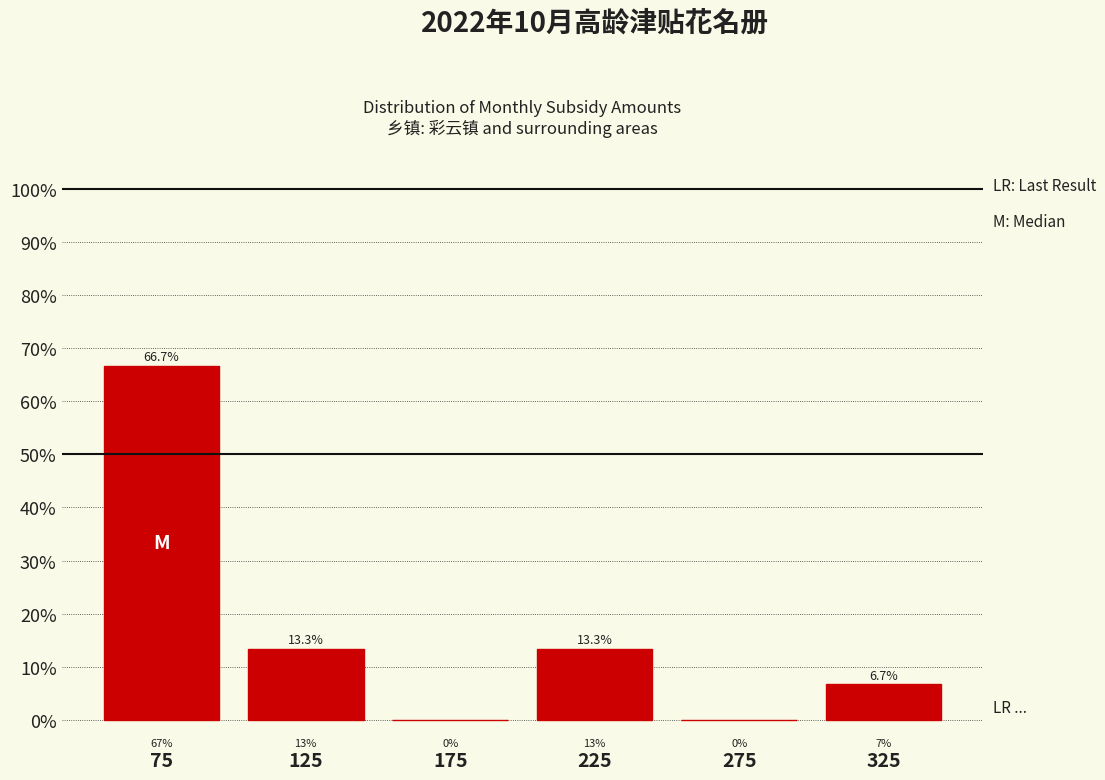

Reading left to right, transcribe this chart: for each bar, give the range it covers on the x-axis and its height.

50 to 100: 66.7
100 to 150: 13.3
150 to 200: 0.0
200 to 250: 13.3
250 to 300: 0.0
300 to 350: 6.7